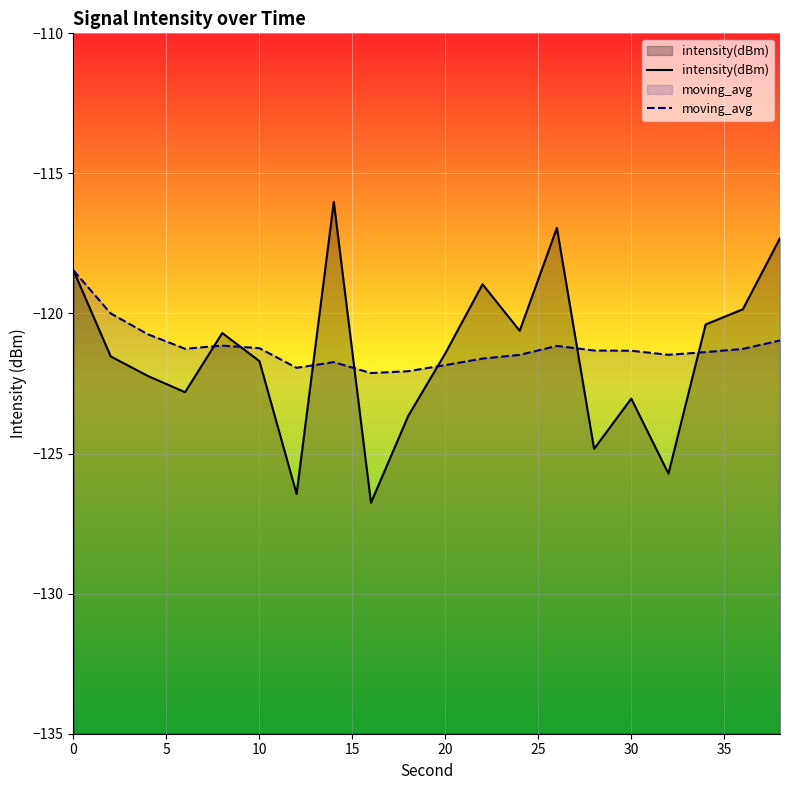

What is the lowest value of the intensity(dBm) series?

-126.8